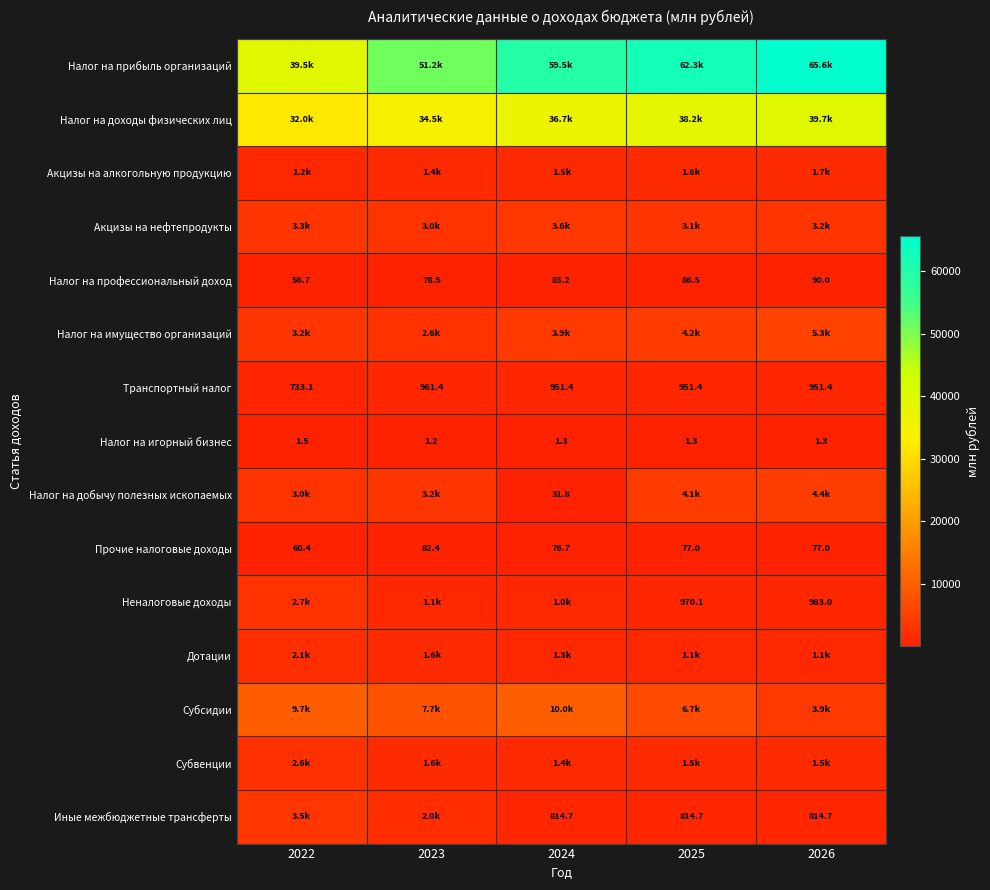

At how many categories does at least one series exceed 58737?

3